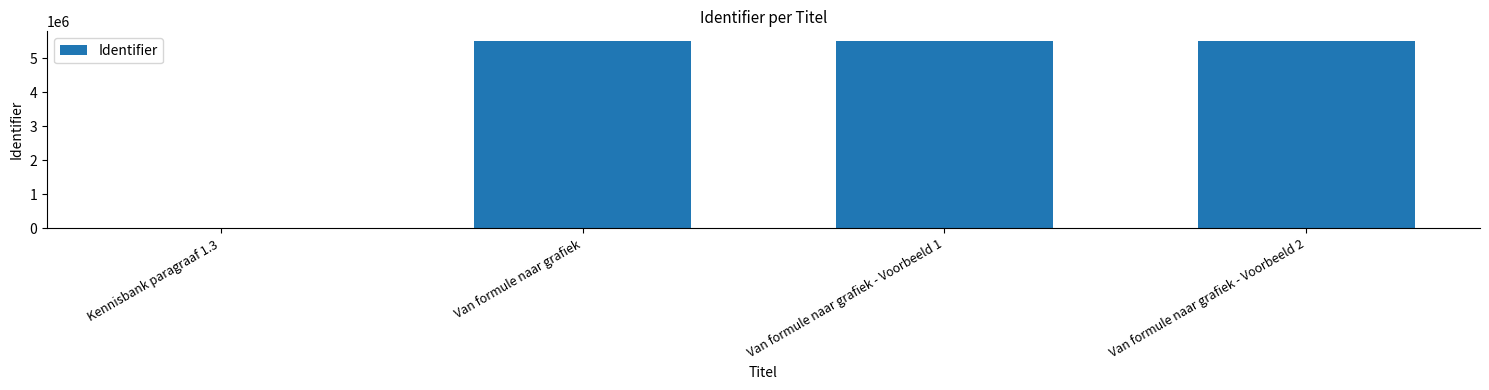

The value at Van formule naar grafiek - Voorbeeld 2 is 5515807. True or false?

True